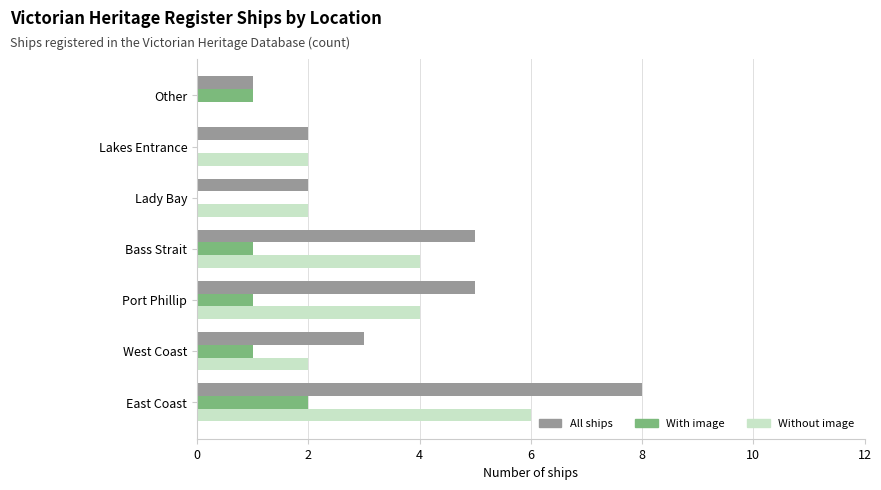

What is the sum of the All ships values at Bass Strait and Port Phillip?

10